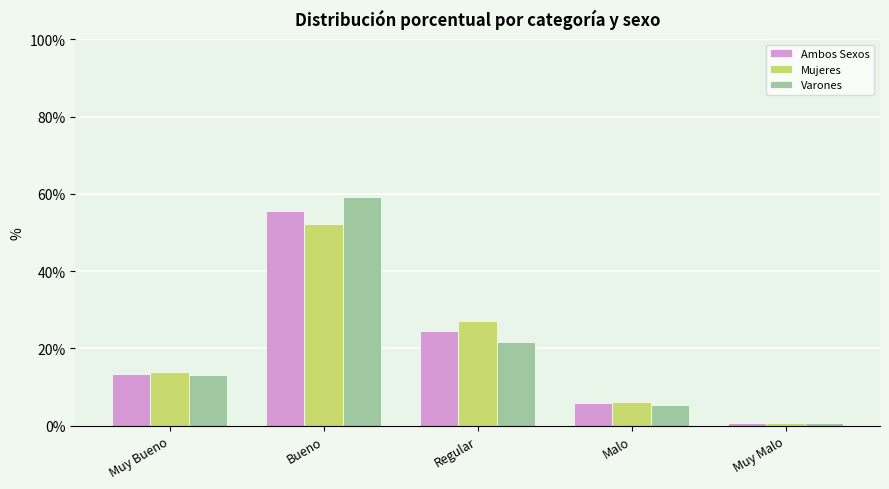

Reading left to right, what are all the values shown in this chart?

Ambos Sexos: Muy Bueno=13.5	Bueno=55.5	Regular=24.5	Malo=5.8	Muy Malo=0.7
Mujeres: Muy Bueno=13.9	Bueno=52.1	Regular=27.1	Malo=6.2	Muy Malo=0.8
Varones: Muy Bueno=13.1	Bueno=59.2	Regular=21.7	Malo=5.4	Muy Malo=0.6